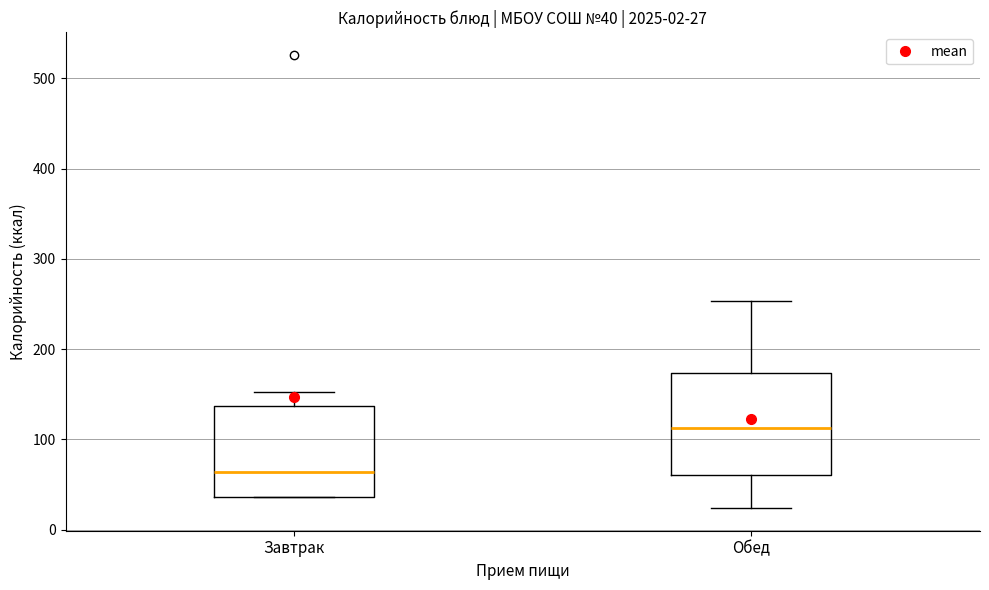

Which box has the lowest median line?

Завтрак